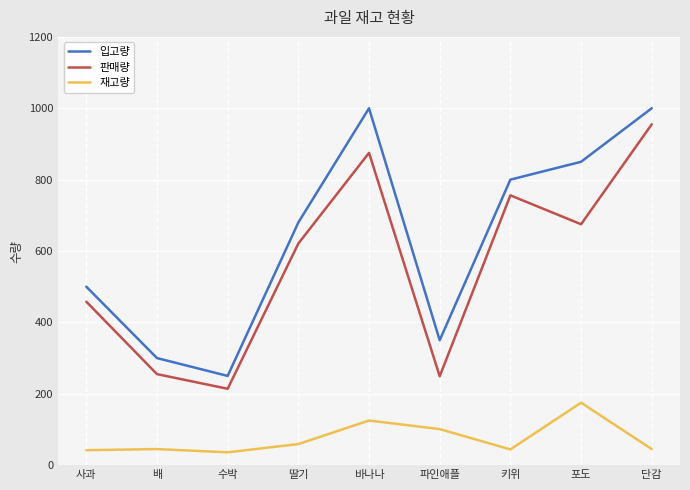

What is the average value of the 재고량 series?

75